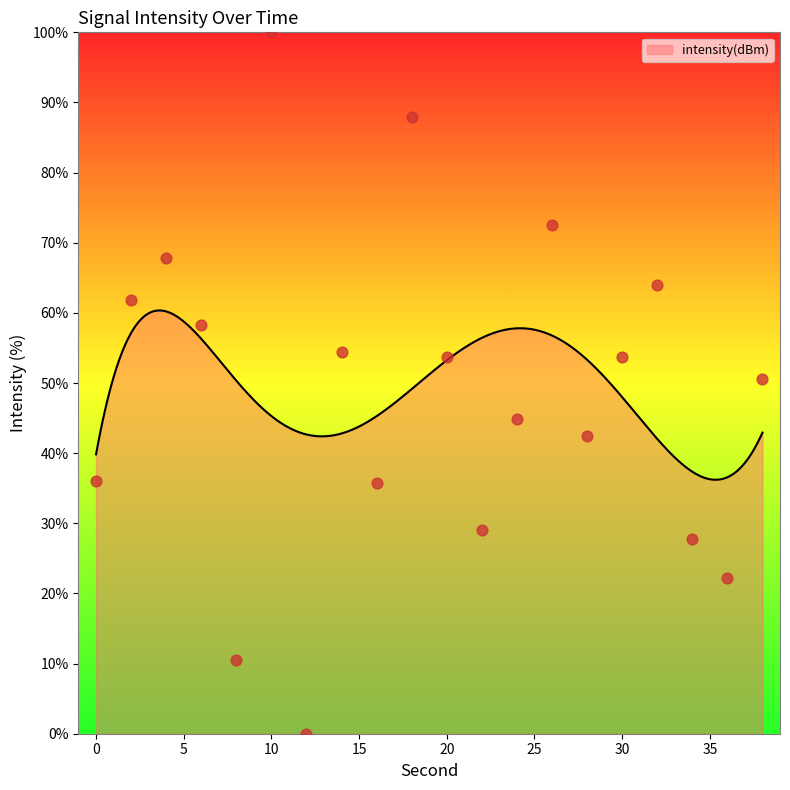

Which has a higher value, 4 or 16?

4